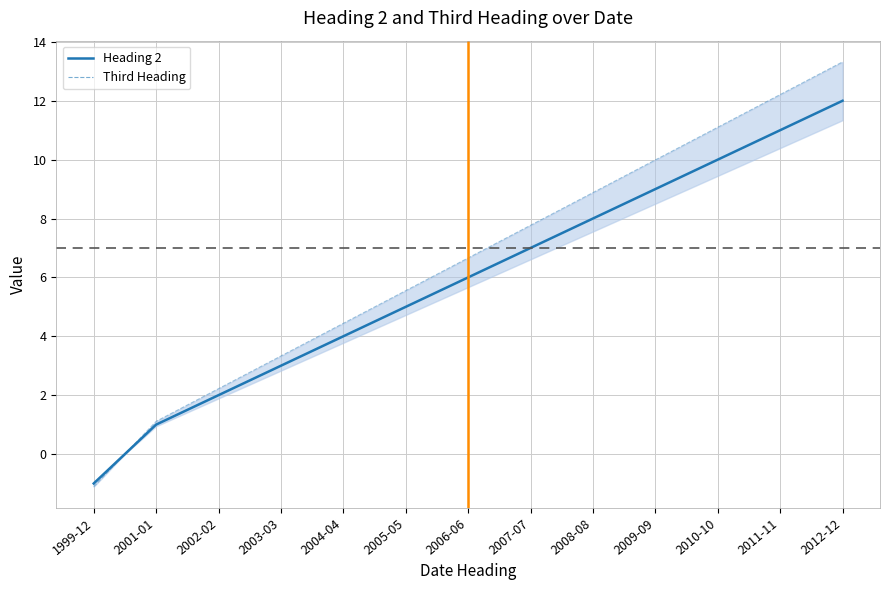

Which series has the largest range (max minus min)?

Third Heading